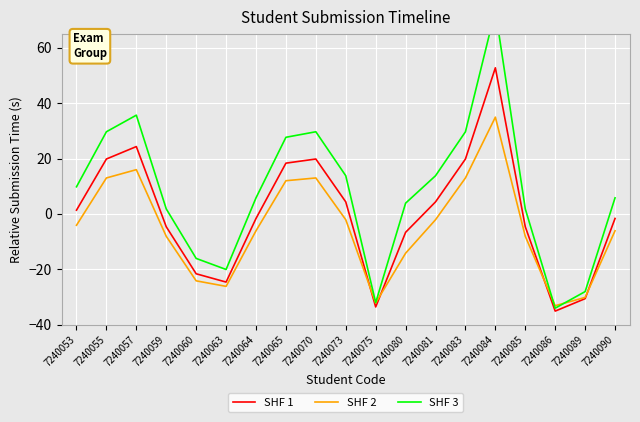

True or false: SHF 3 and SHF 1 intersect in this chart.

False